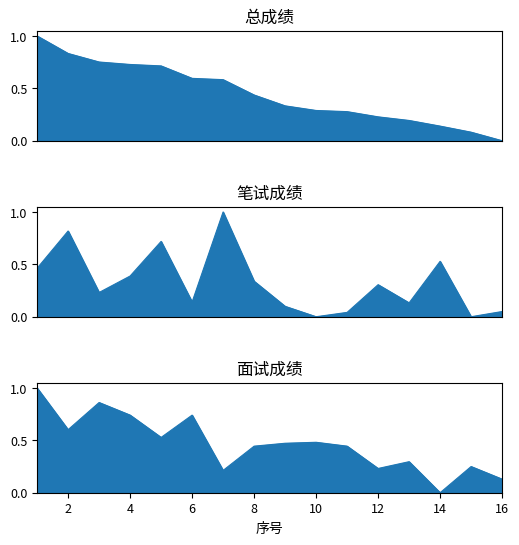

The value of 总成绩 at 12 is 0.1. True or false?

False